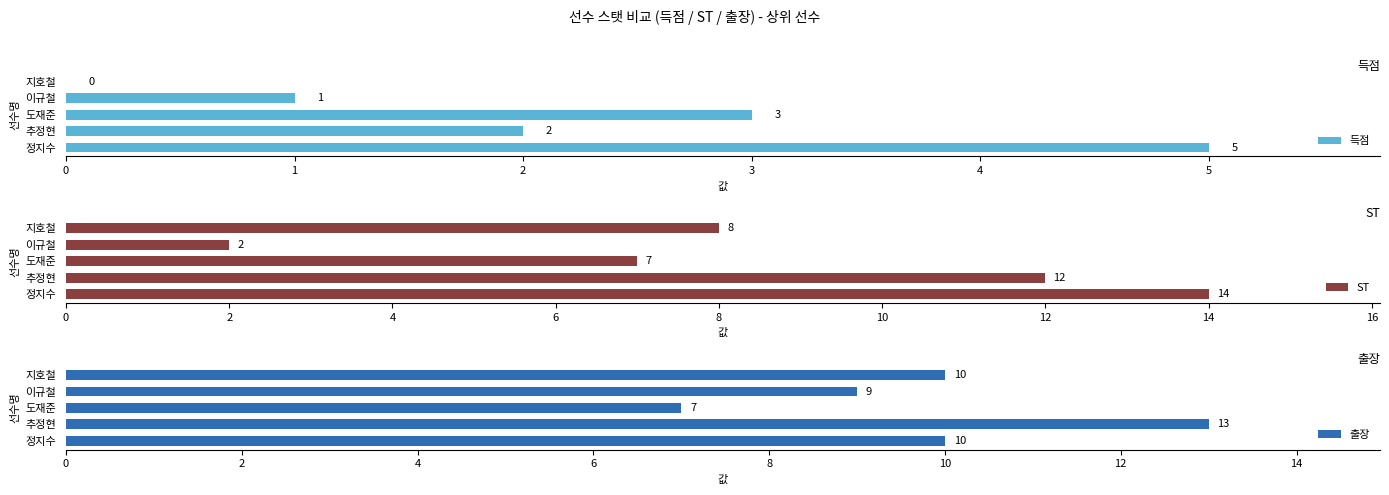

Rank the series by their average value, from lowest to highest.

득점, ST, 출장